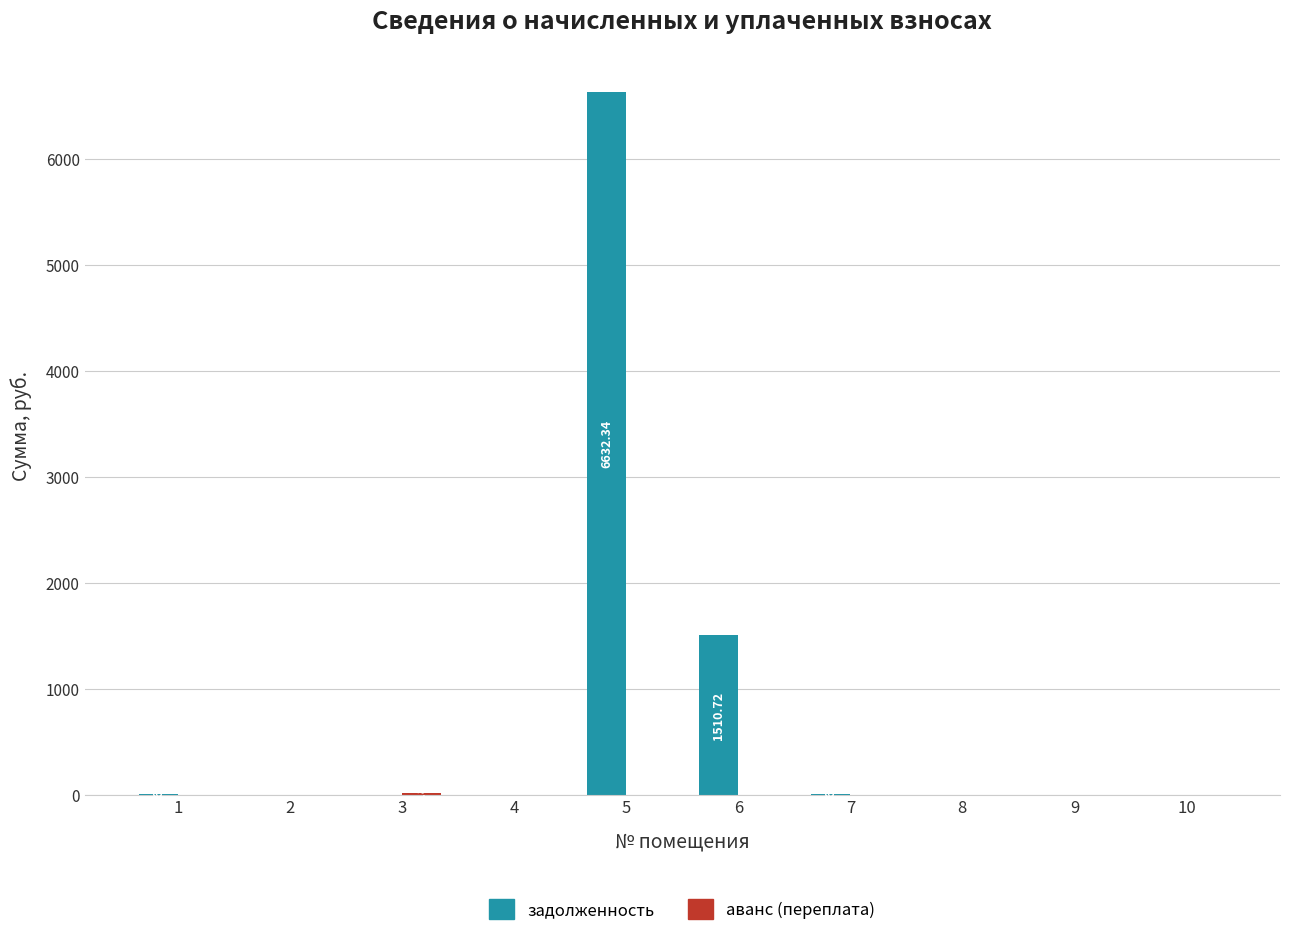

What is the average value of the задолженность series?

816.0